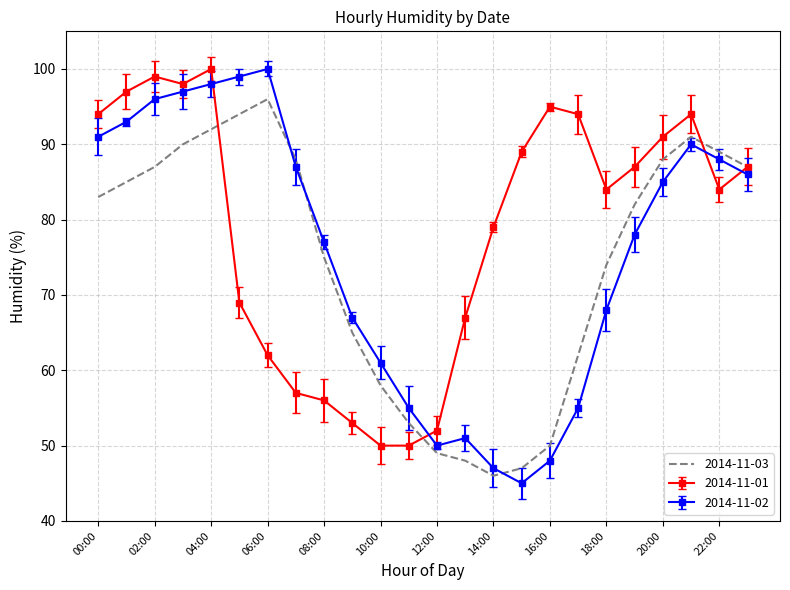

Where is the first local maximum for 2014-11-01?

02:00